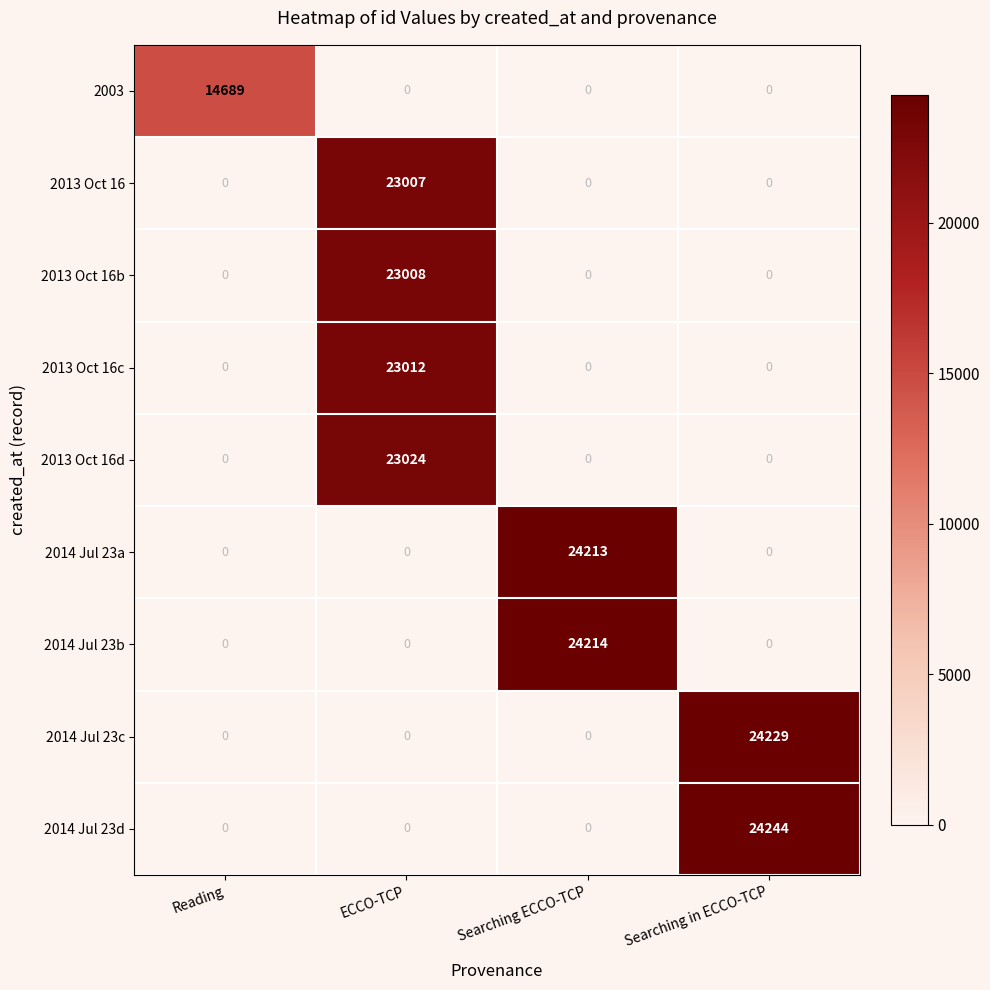

Which series has the largest total across all categories?

2014 Jul 23d